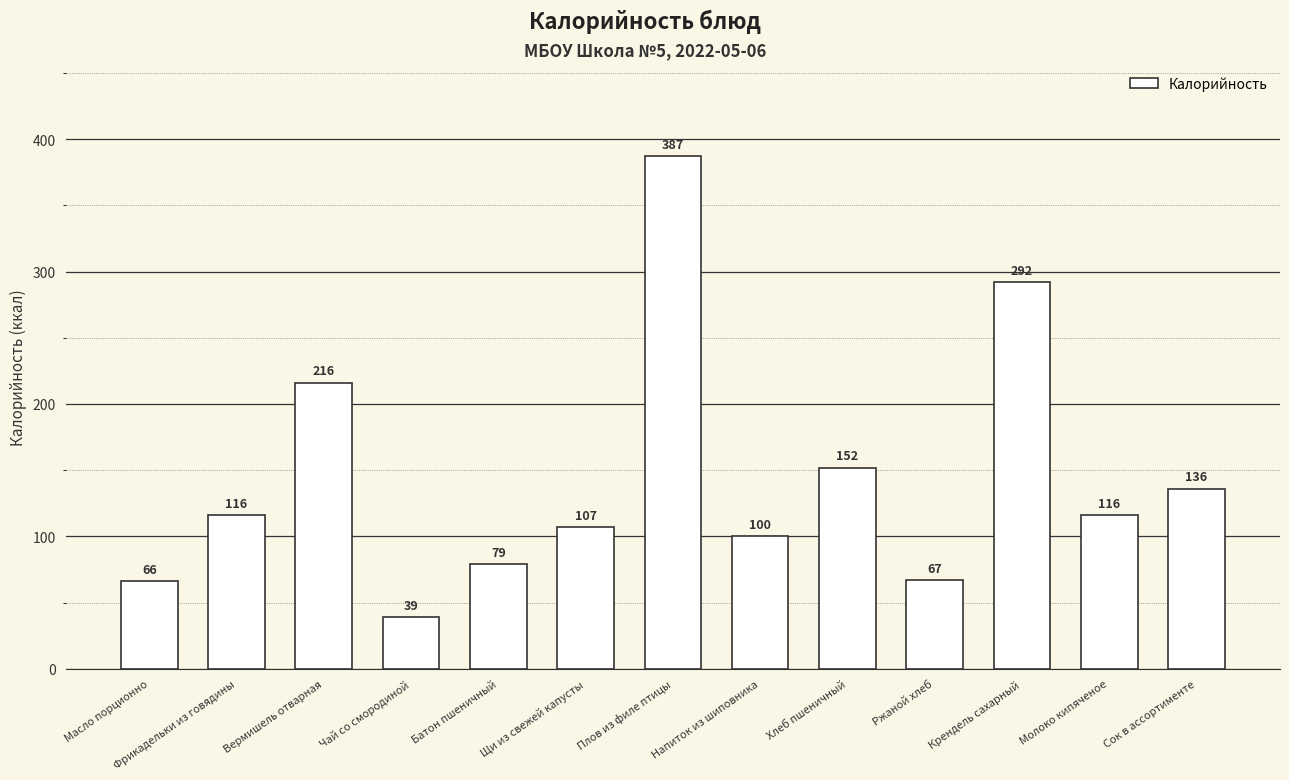

Are the bars grouped side by side (vs. stacked)?

No